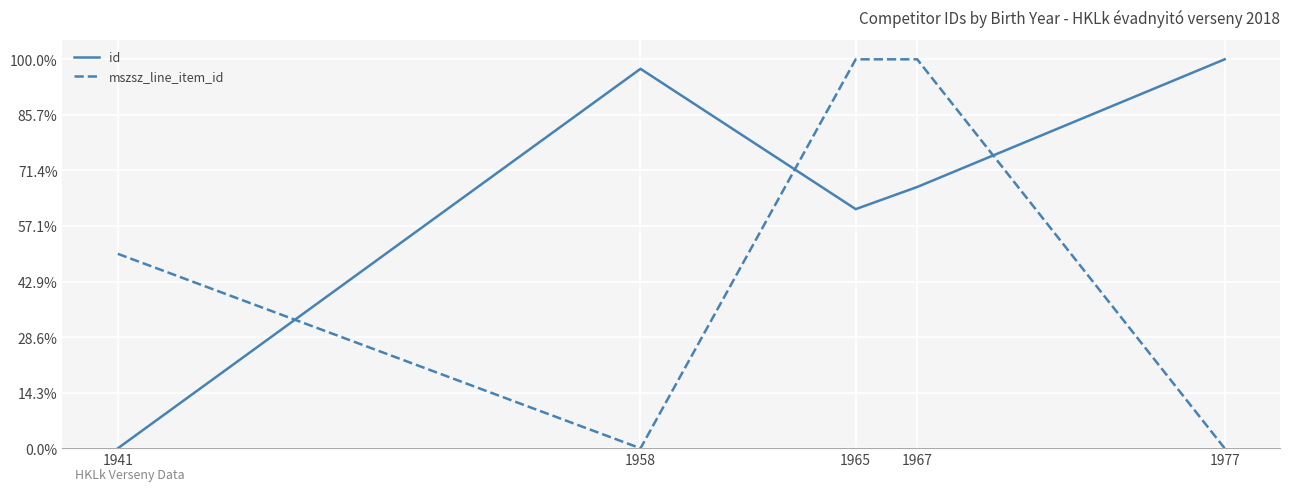

What are all the series names shown in the legend?

id, mszsz_line_item_id